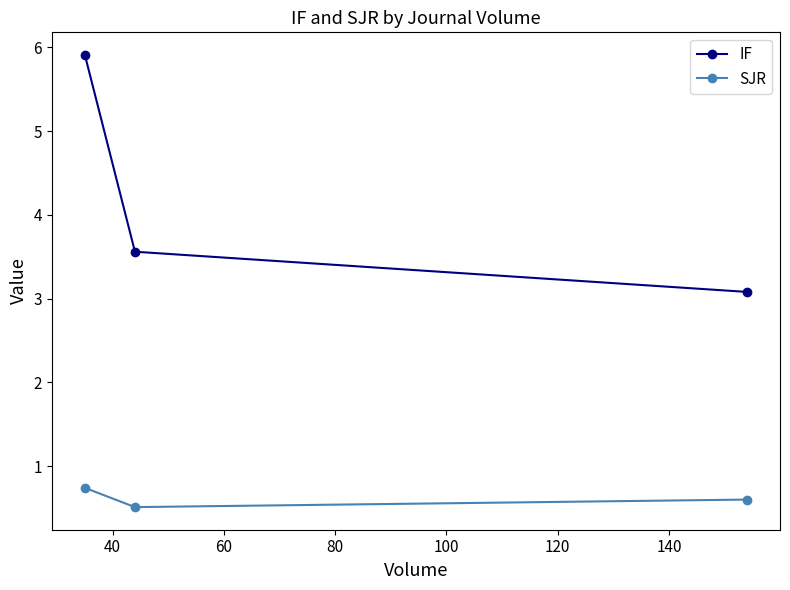

At how many categories does at least one series exceed 1?

3